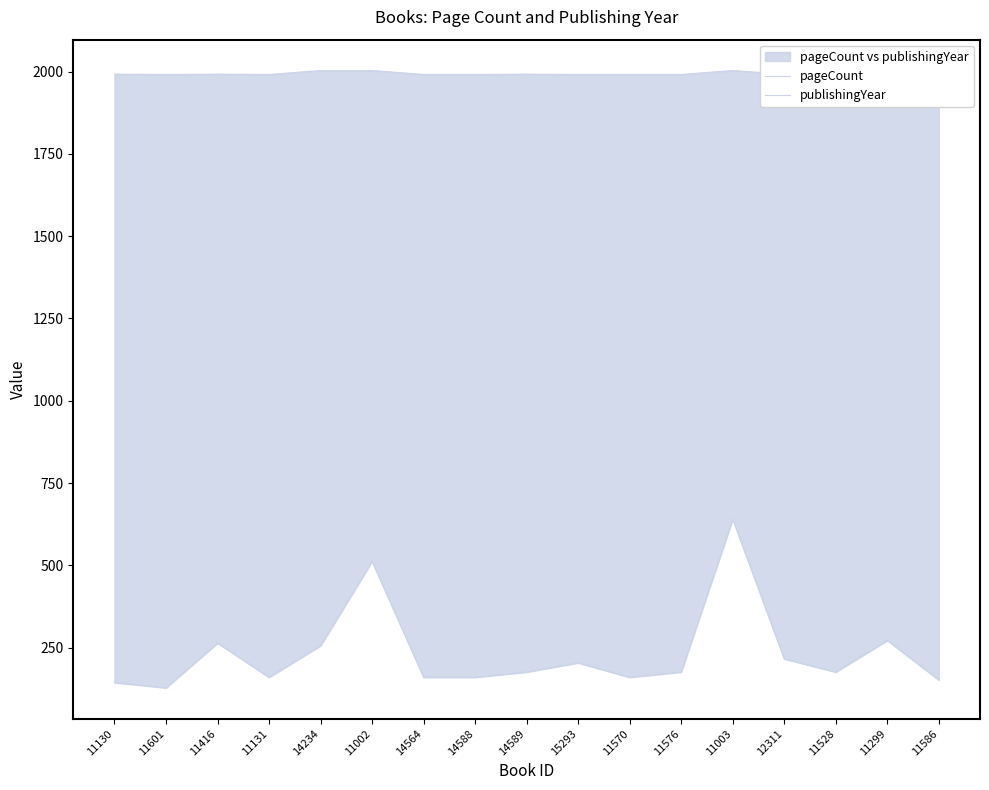

How many categories are shown in the chart?

17